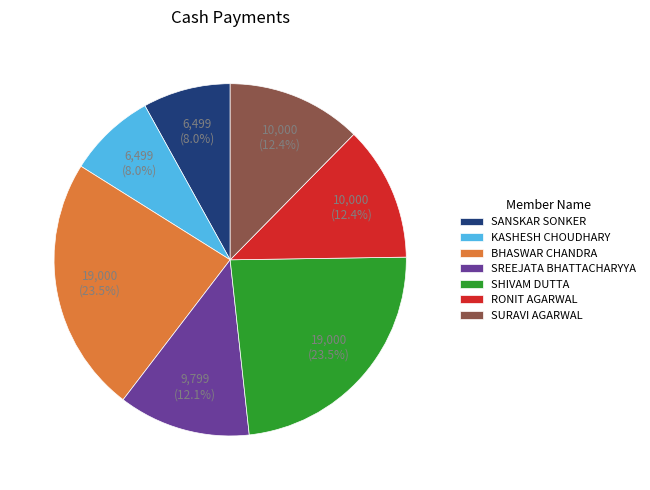

How many segments does this pie chart have?

7